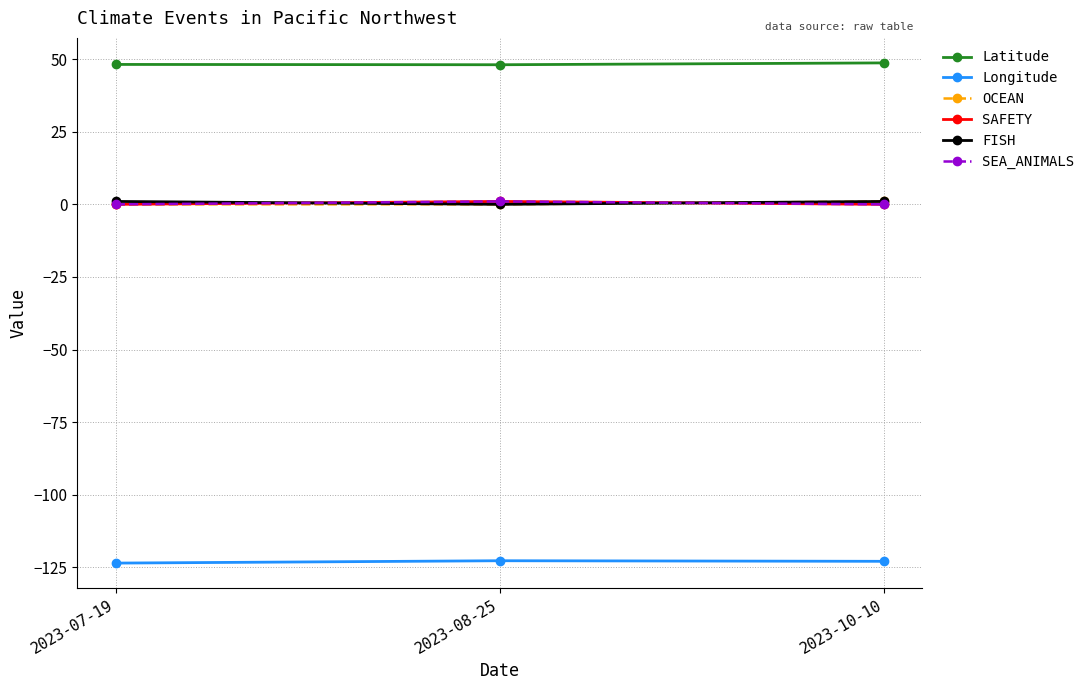

Does the chart have visible grid lines?

Yes